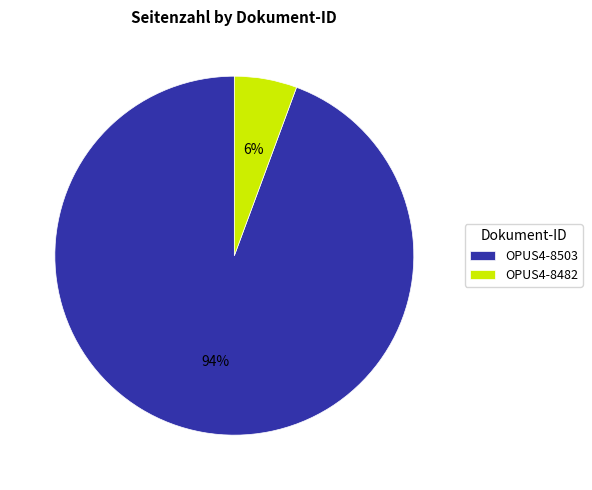

How many segments does this pie chart have?

2